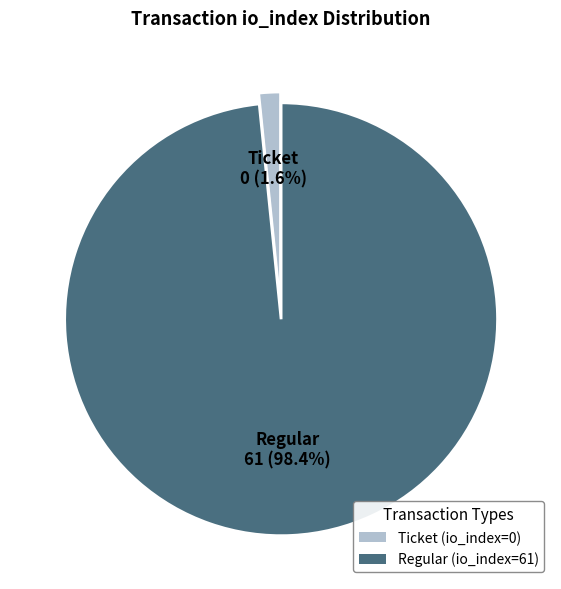

Is Ticket (io_index=0) the majority of the pie?

No